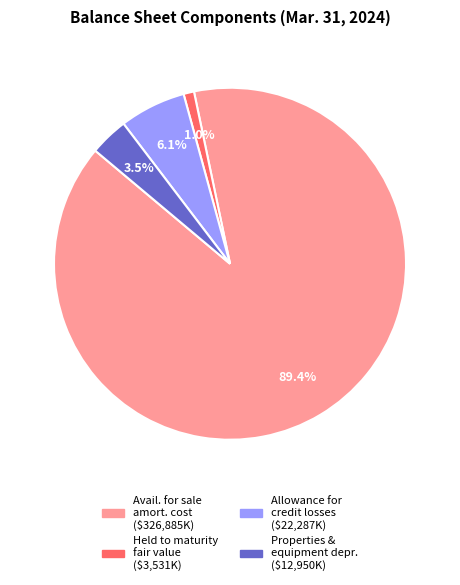

Is there a majority slice in this chart?

Yes